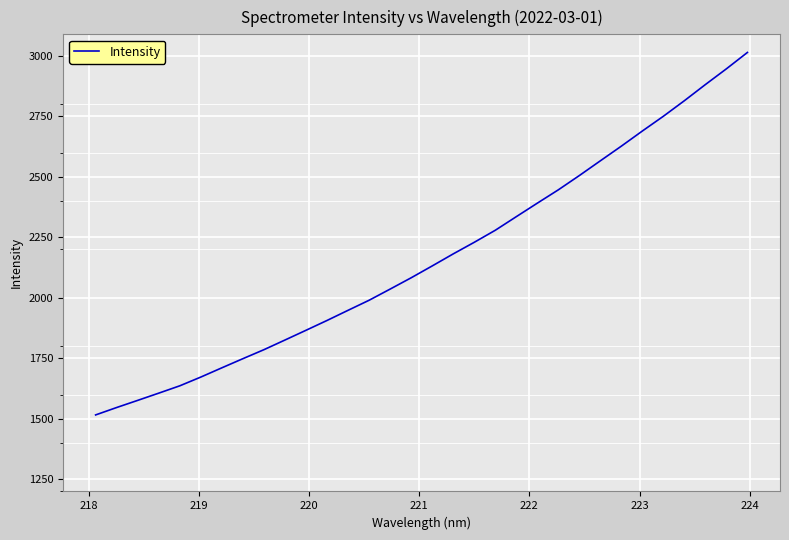

What is the minimum value shown in the chart?

1516.2